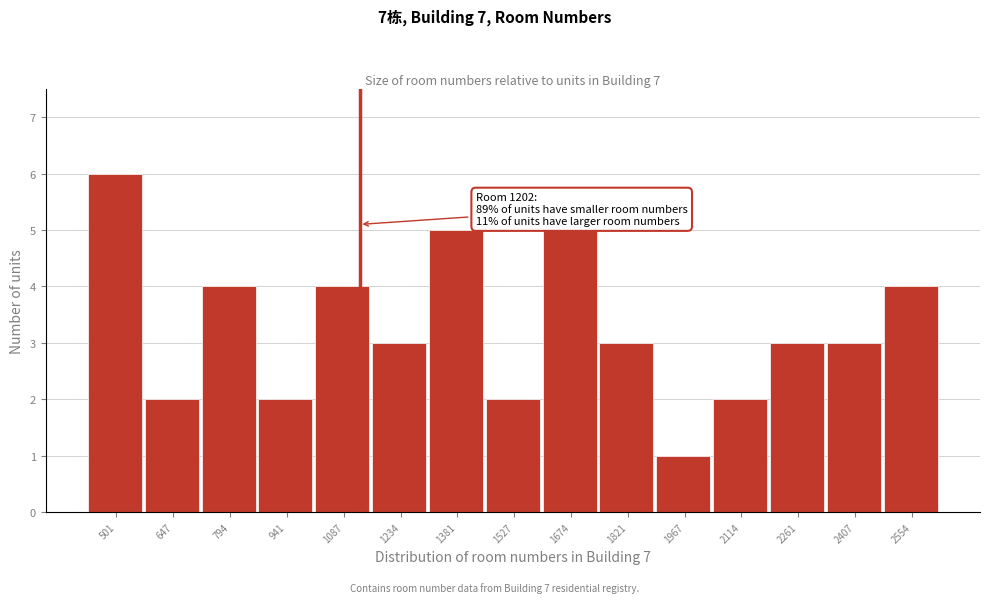

Reading right to left, list all the values displayed in this chart.

2554=4	2407=3	2261=3	2114=2	1967=1	1821=3	1674=5	1527=2	1381=5	1234=3	1087=4	941=2	794=4	647=2	501=6